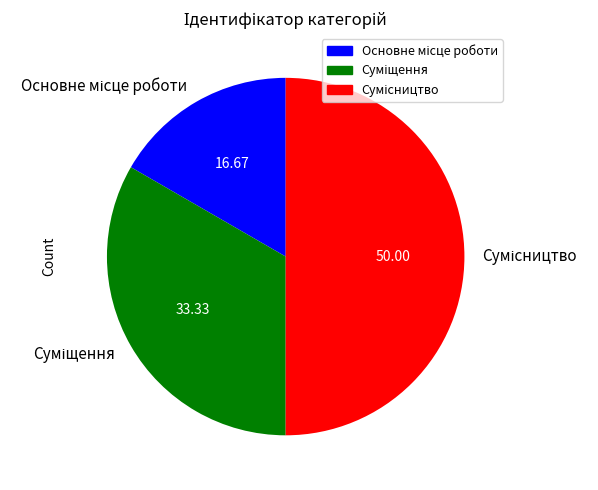

How many slices are in this pie chart?

3